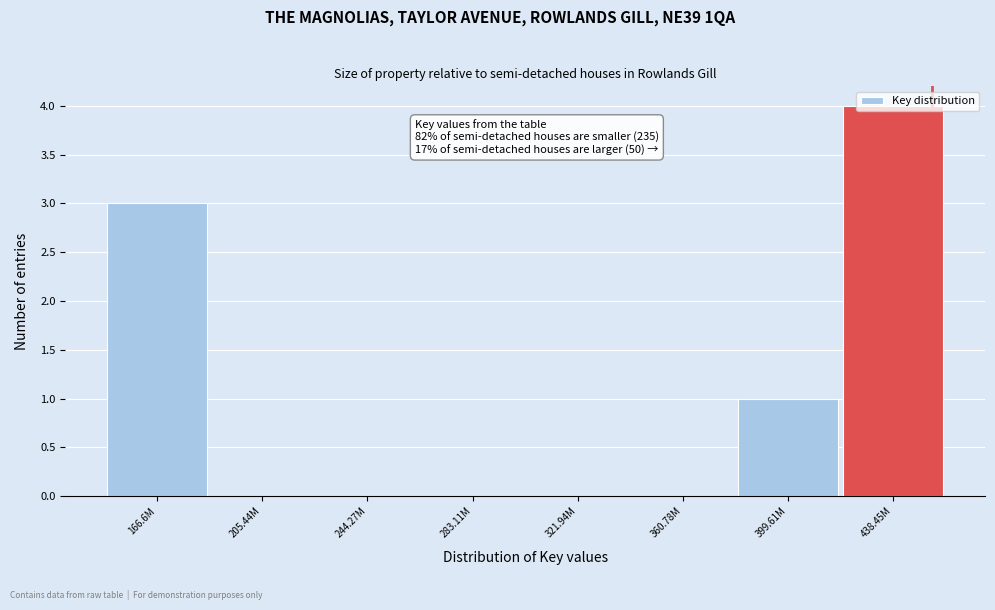

Is it true that the value at 166.6M is 2?

False